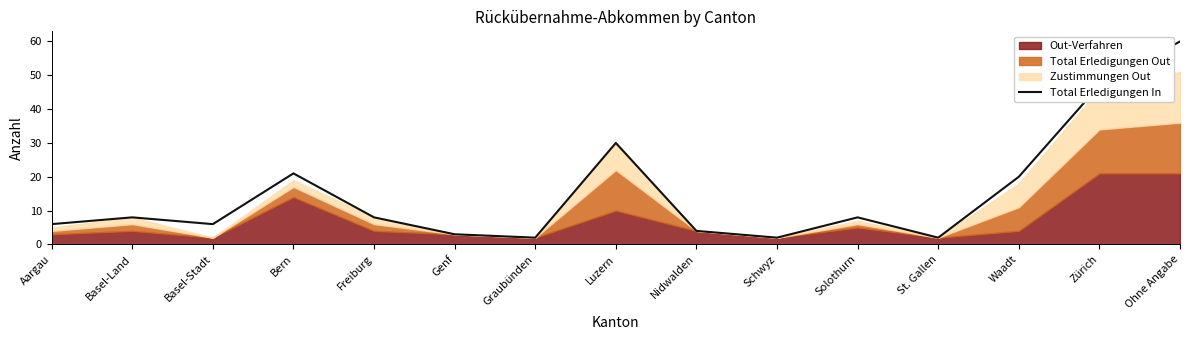

Where is the first local minimum?

Basel-Stadt